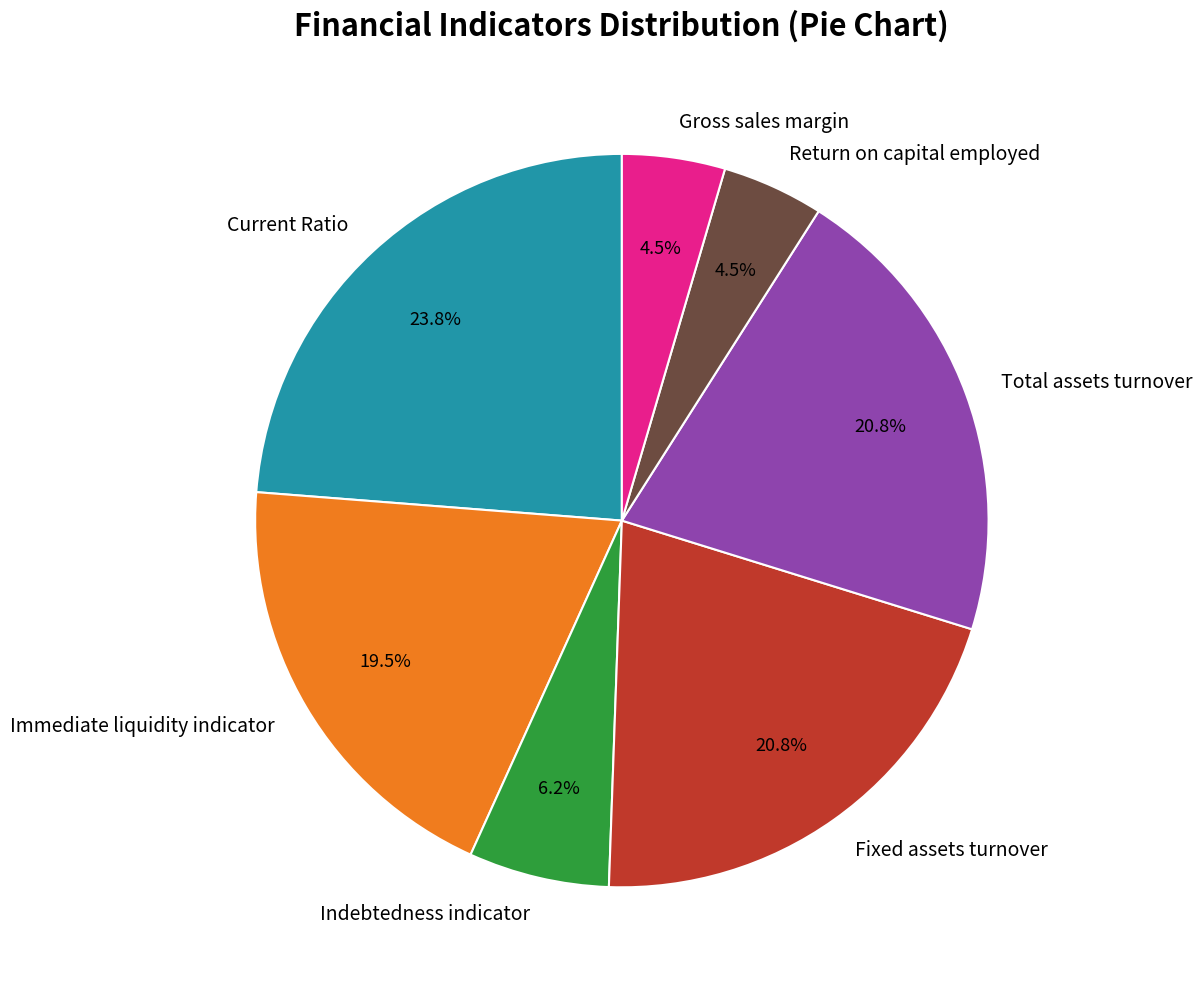

Does Immediate liquidity indicator account for over 50% of the chart?

No